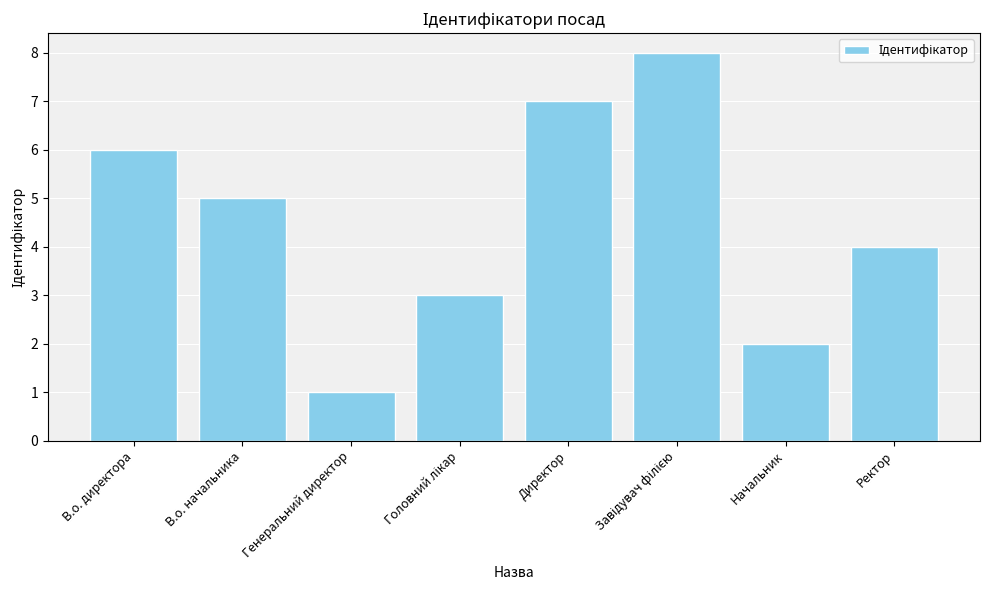

What is the sum of the values at Ректор and Генеральний директор?

5